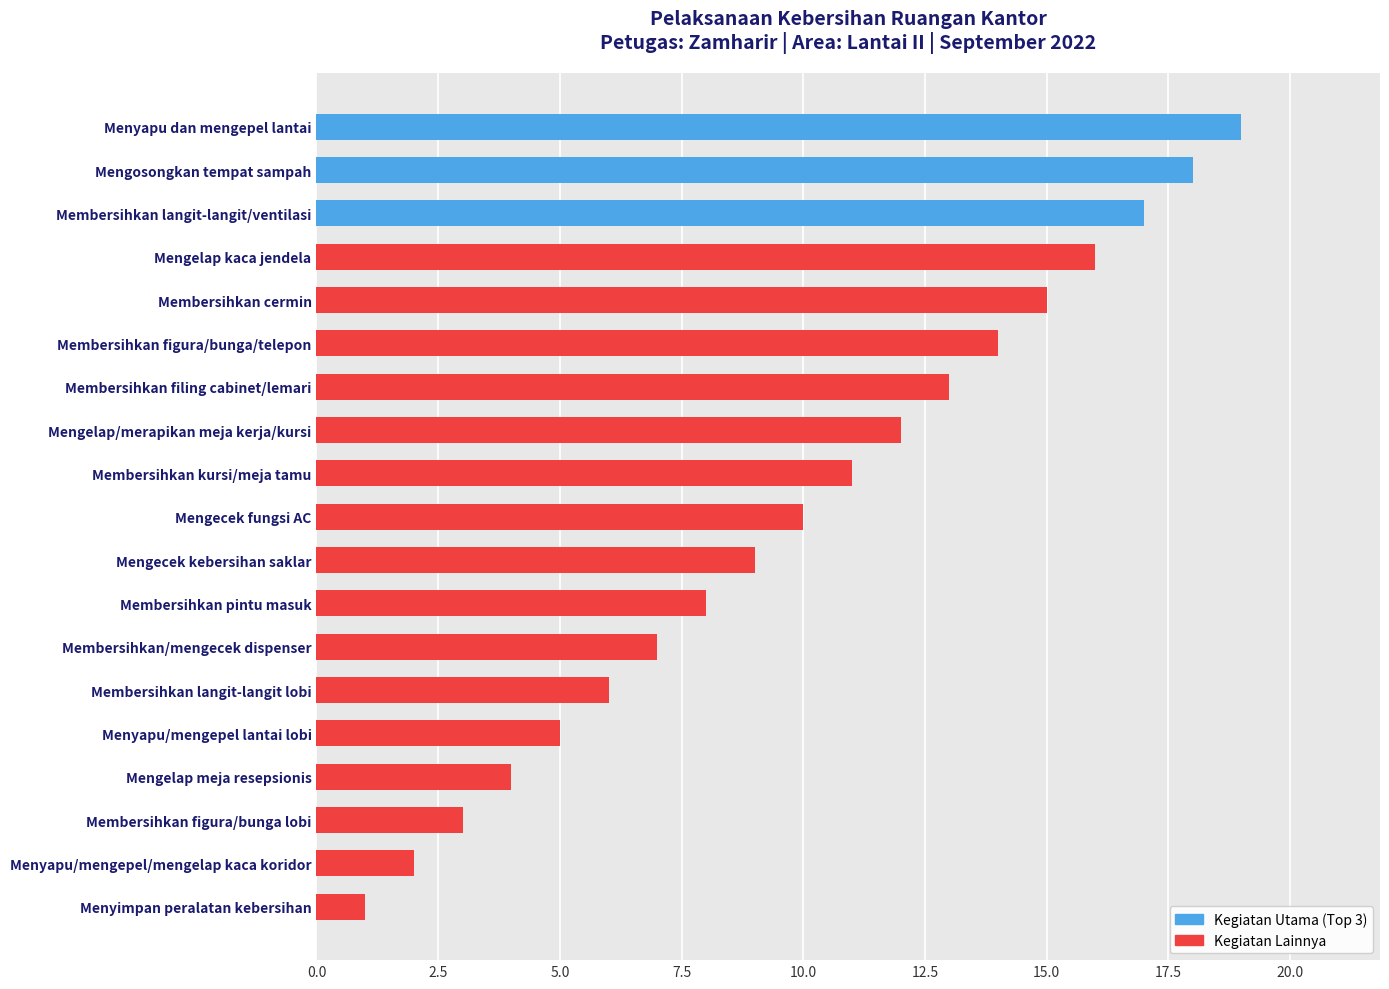

The chart shows a value of 5 at Membersihkan/mengecek dispenser. True or false?

False